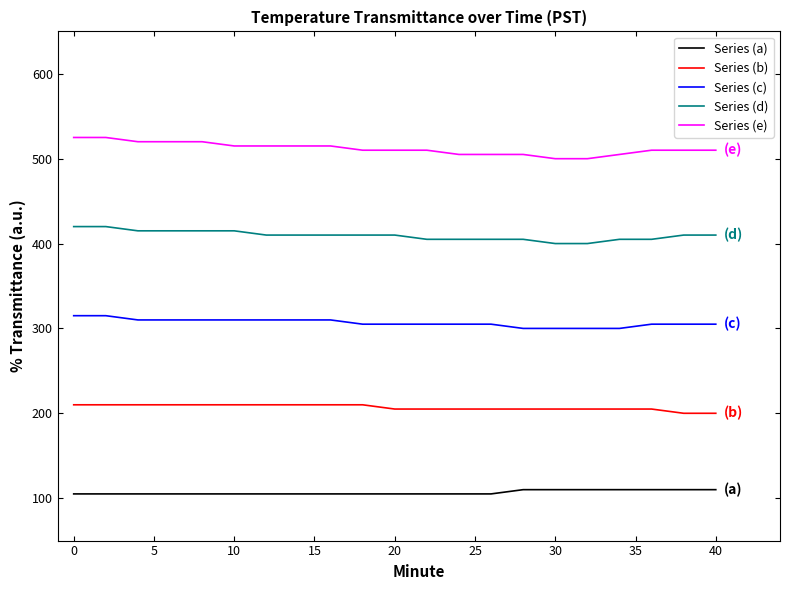

Which series has the largest total across all categories?

Series (e)